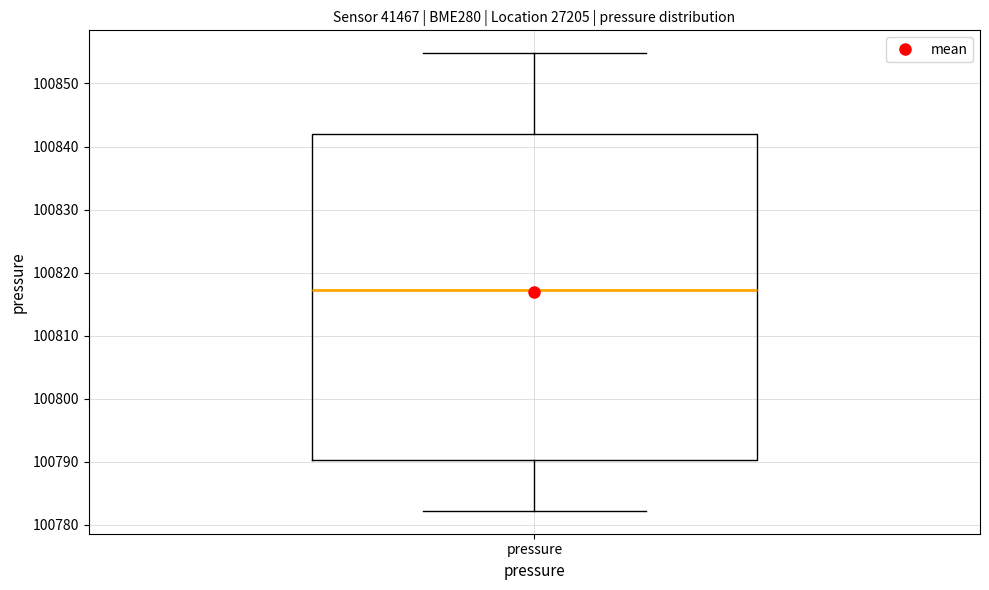

Transcribe this box plot: give where the median line is, the range the box spans, and where the two whiskers end, as read against the y-axis. The values are not printed on the chart, so give them approximately, as read against the axis.

median 100817, box 100790 to 100842, whiskers 100782 to 100855